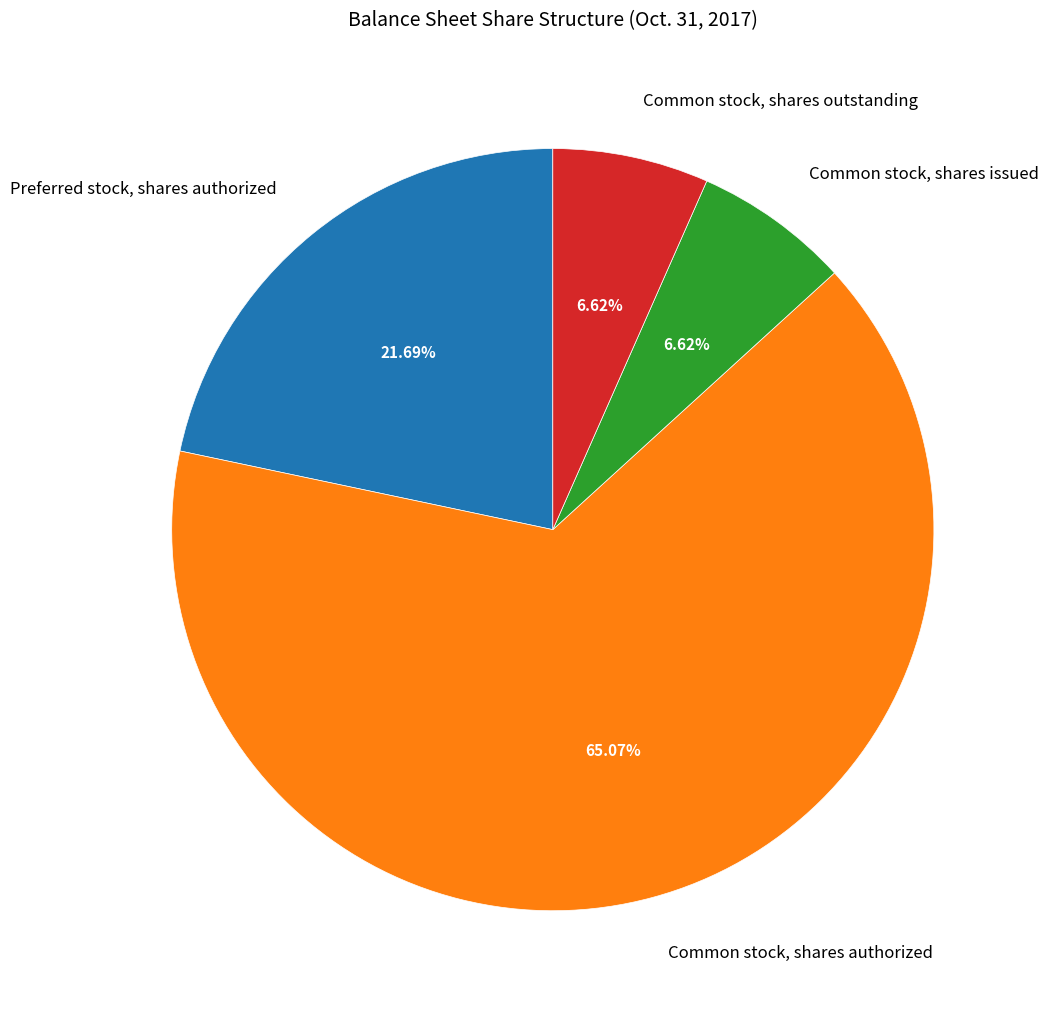

Which slice is the largest?

Common stock, shares authorized